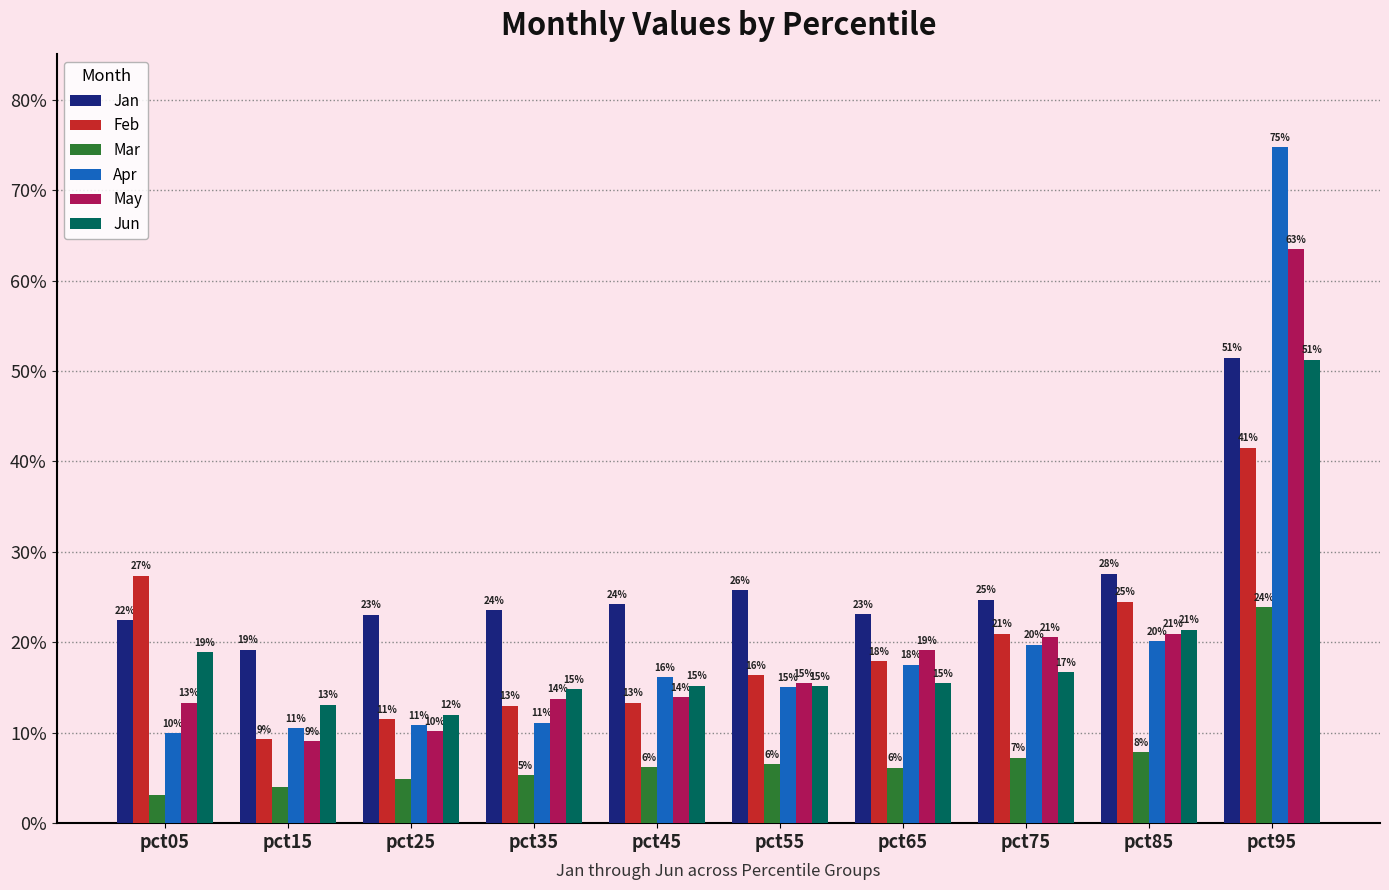

What are all the series names shown in the legend?

Jan, Feb, Mar, Apr, May, Jun